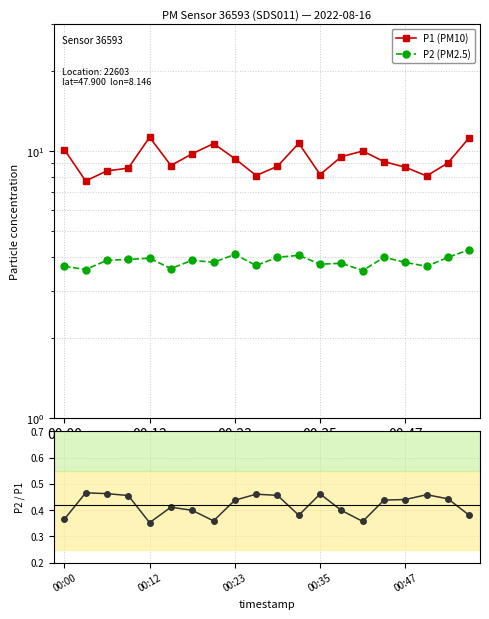

Which series has the largest total across all categories?

P1 (PM10)